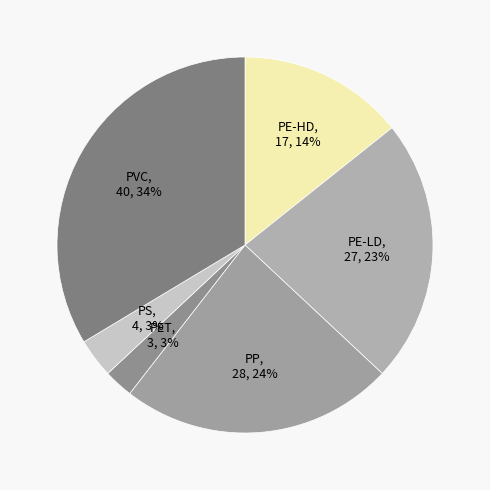

Which slice is the largest?

PVC